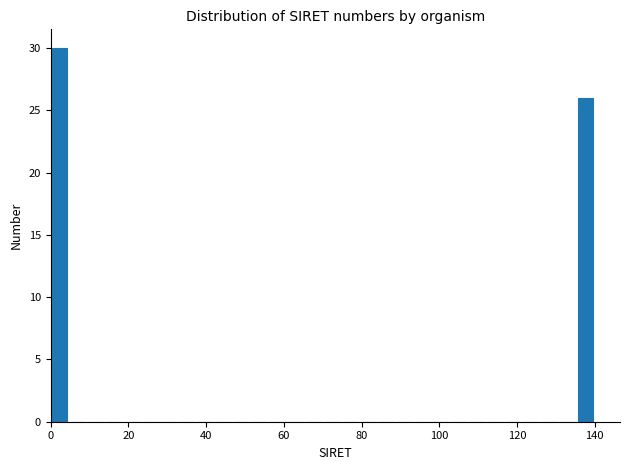

Around what value on the x-axis is the tallest bar? Give the approximate position of its centre, as read against the axis.

2